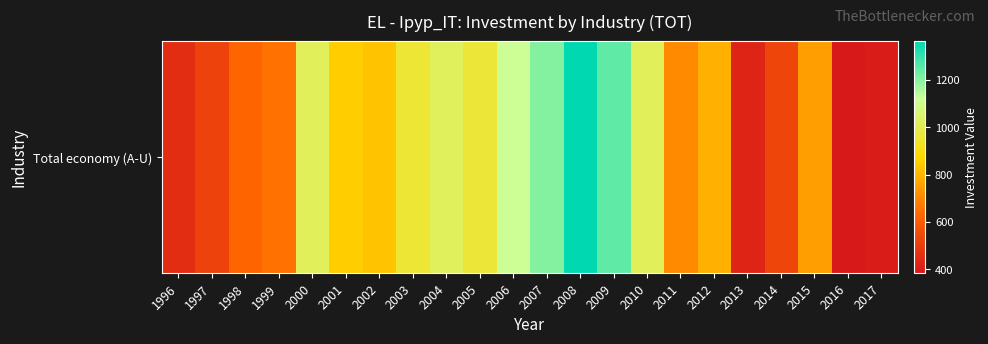

The value at 1998 is 626.4. True or false?

True